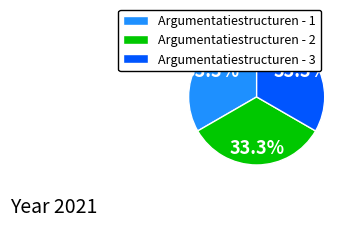

The Argumentatiestructuren - 2 slice represents 33% of the pie. True or false?

True